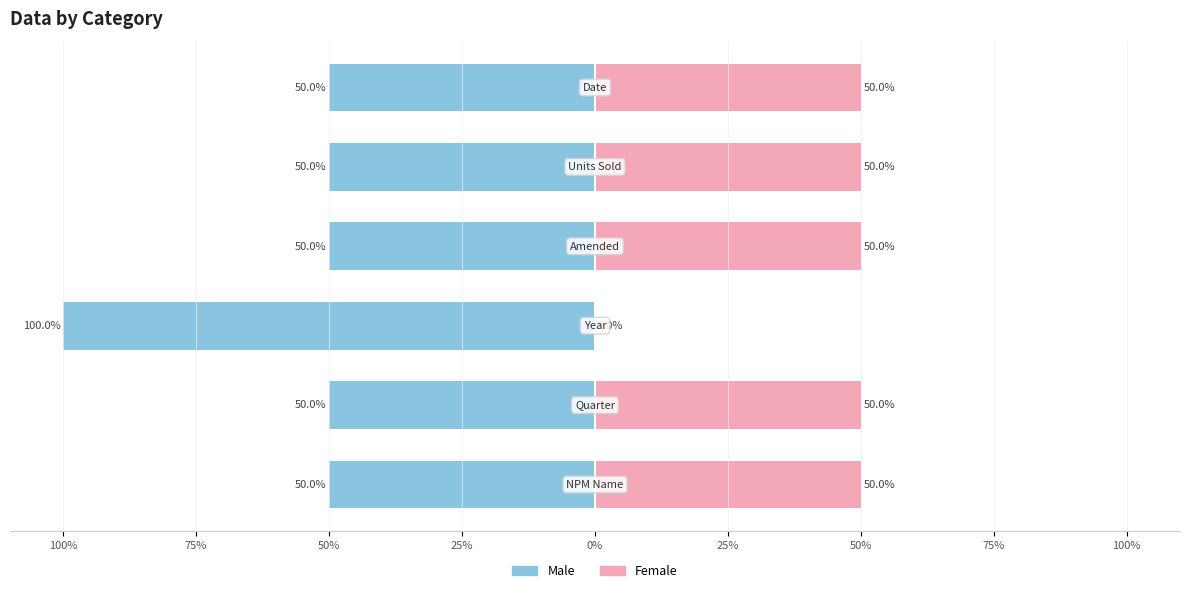

At how many categories does at least one series exceed -44?

6